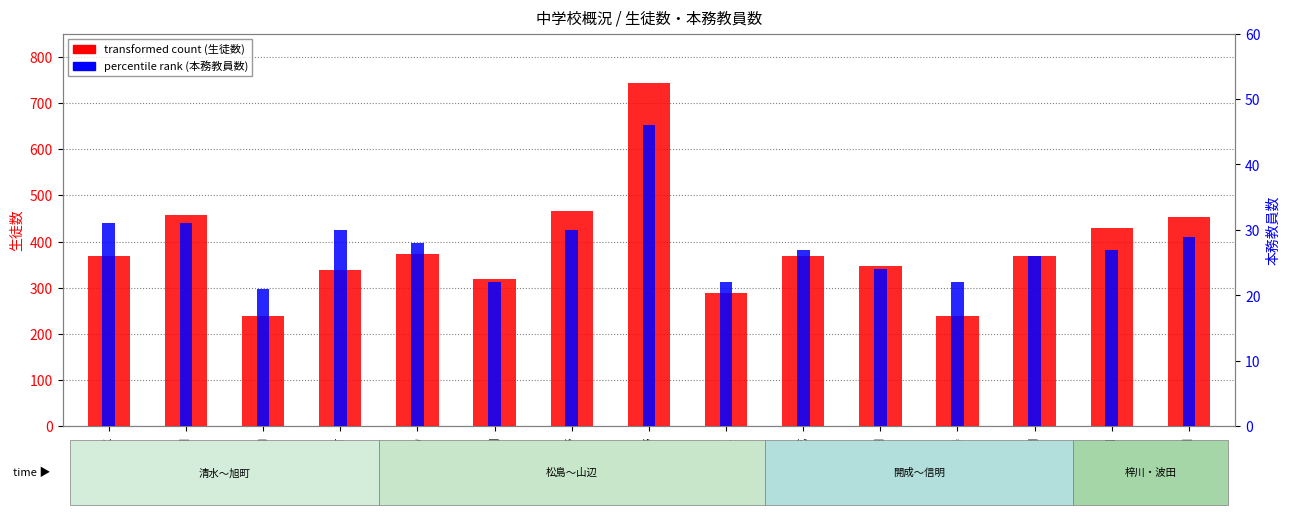

What is the label of the 11th bar from the left?

女鳥羽